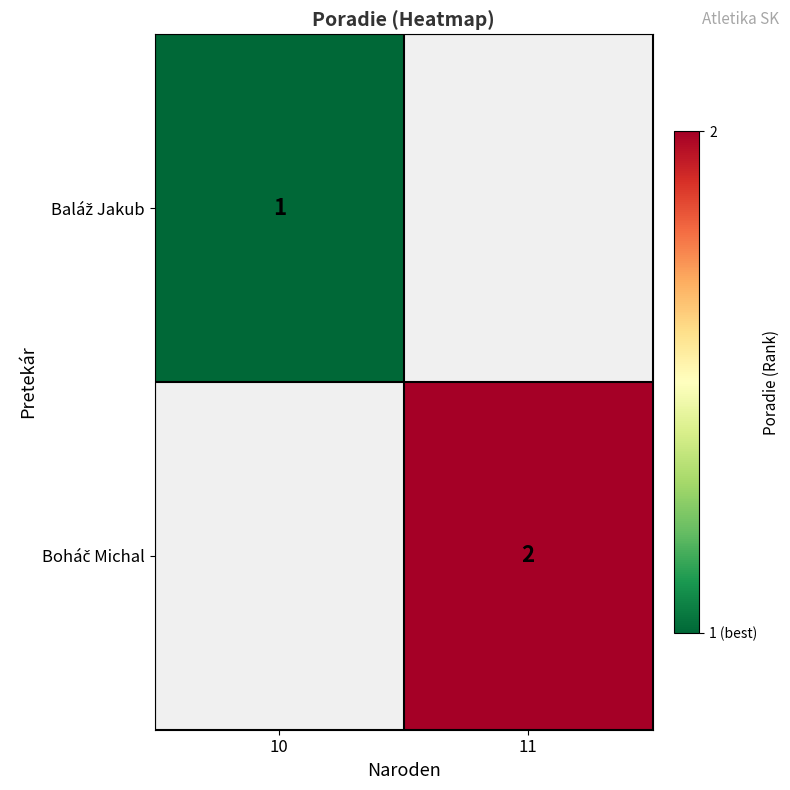

What is the maximum value for Baláž Jakub?

1.0